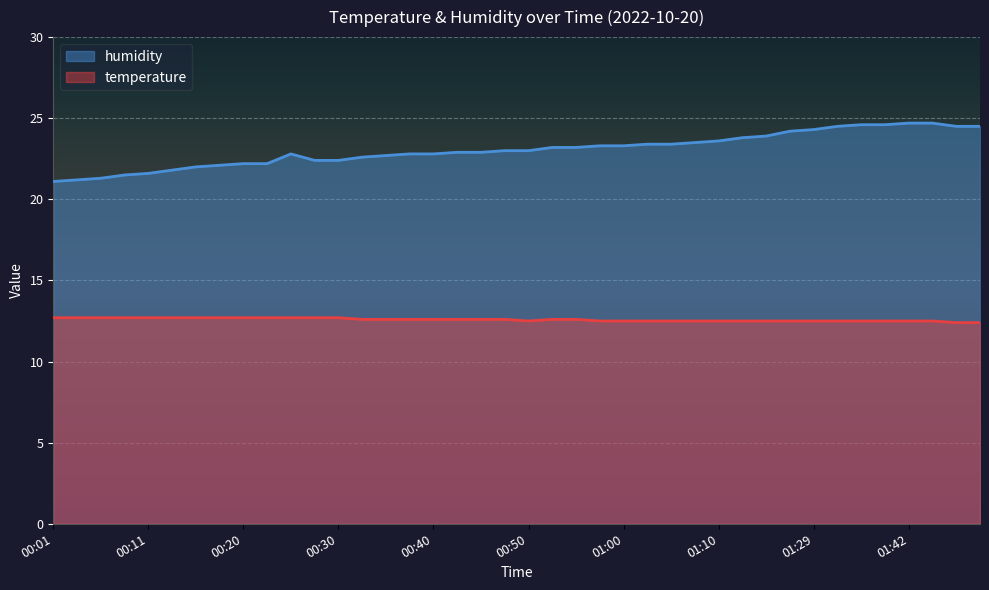

Rank the series by their average value, from highest to lowest.

humidity, temperature